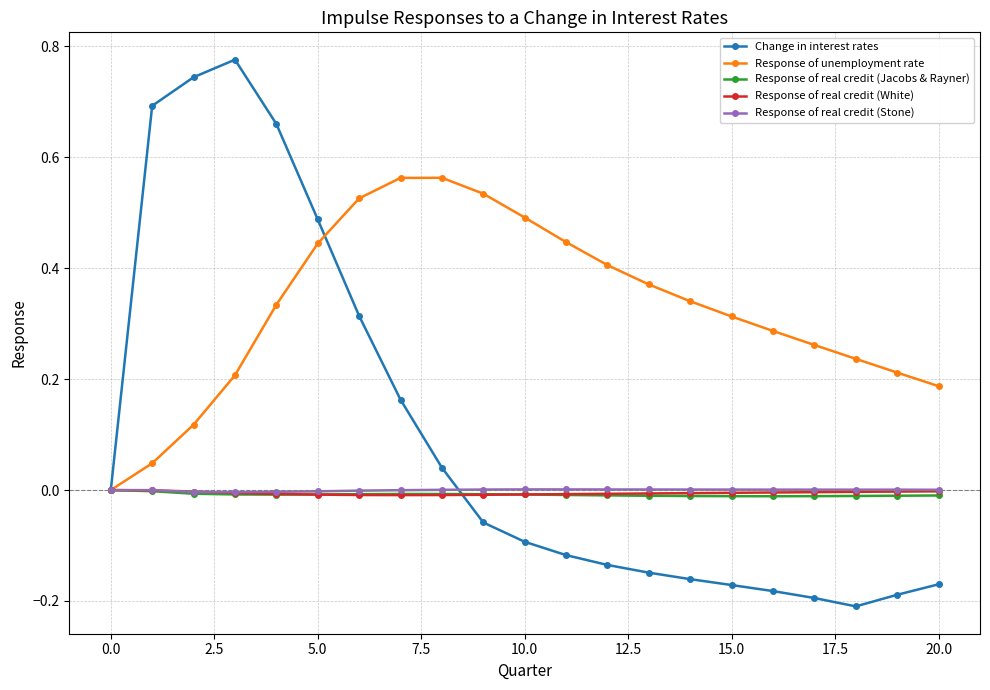

How many interior local peaks does the Change in interest rates series have?

1